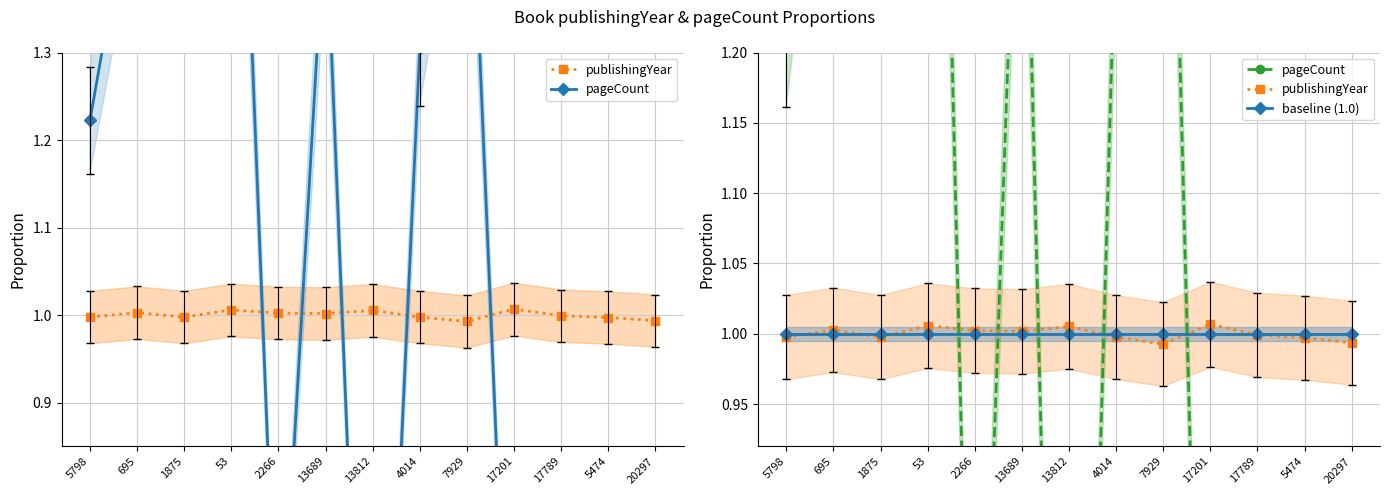

At how many categories does at least one series exceed 1?

9